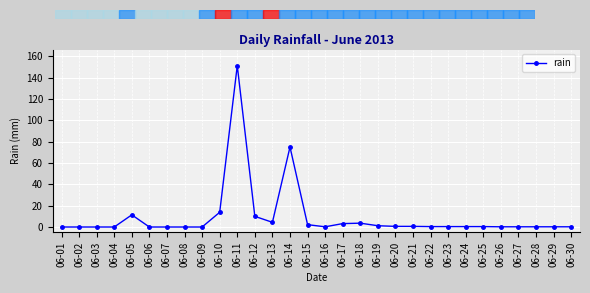

Is it true that the value at 06-13 is 4.4?

True